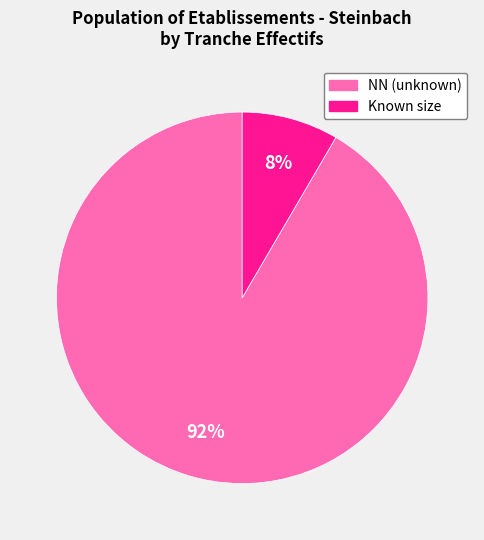

To the nearest percent, what is the average slice percentage?

50%